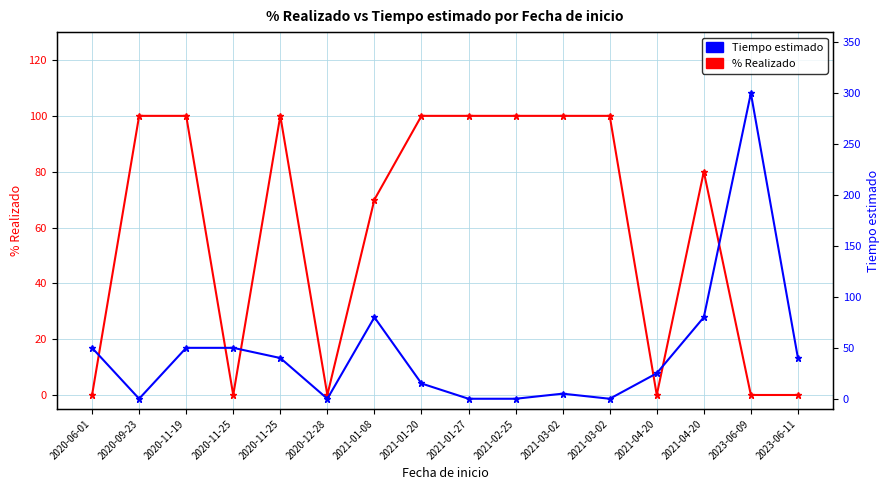

Which has a higher value, 2021-04-20 or 2023-06-11?

2021-04-20